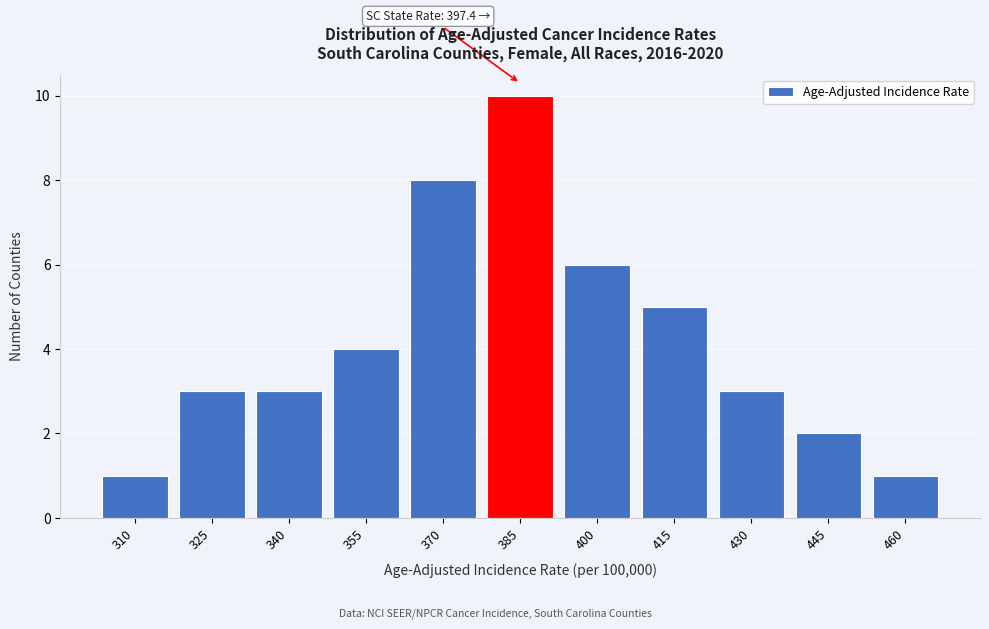

Reading right to left, extract all data points from this chart.

460=1	445=2	430=3	415=5	400=6	385=10	370=8	355=4	340=3	325=3	310=1